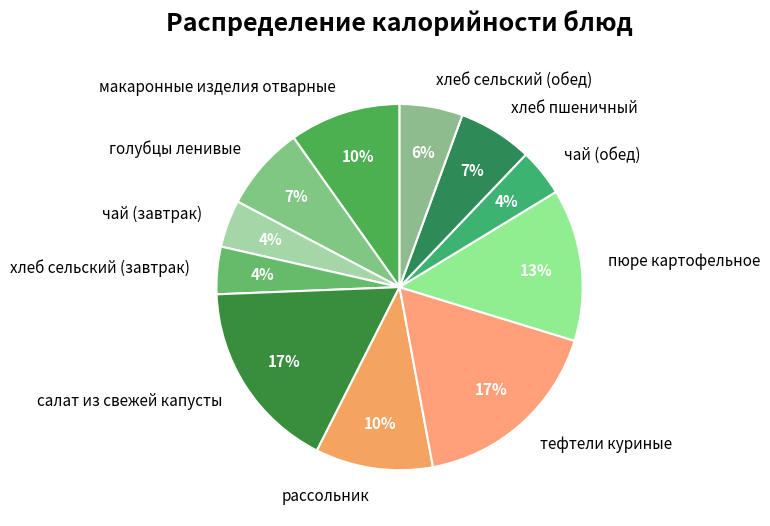

To the nearest percent, what portion does хлеб сельский (обед) represent?

6%